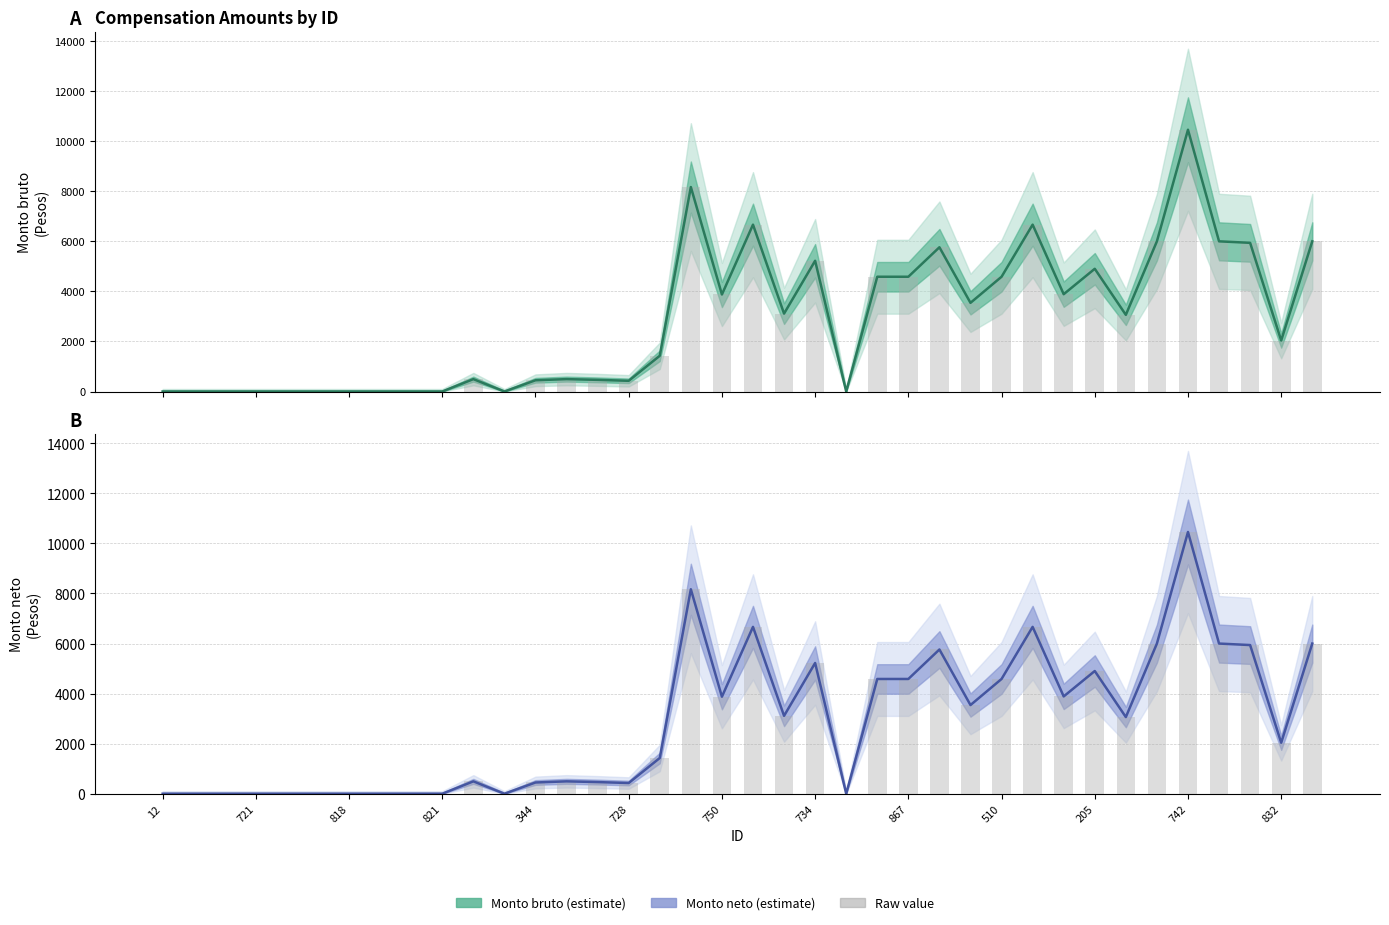

True or false: Monto neto has a value of 427.6 at 728.

True